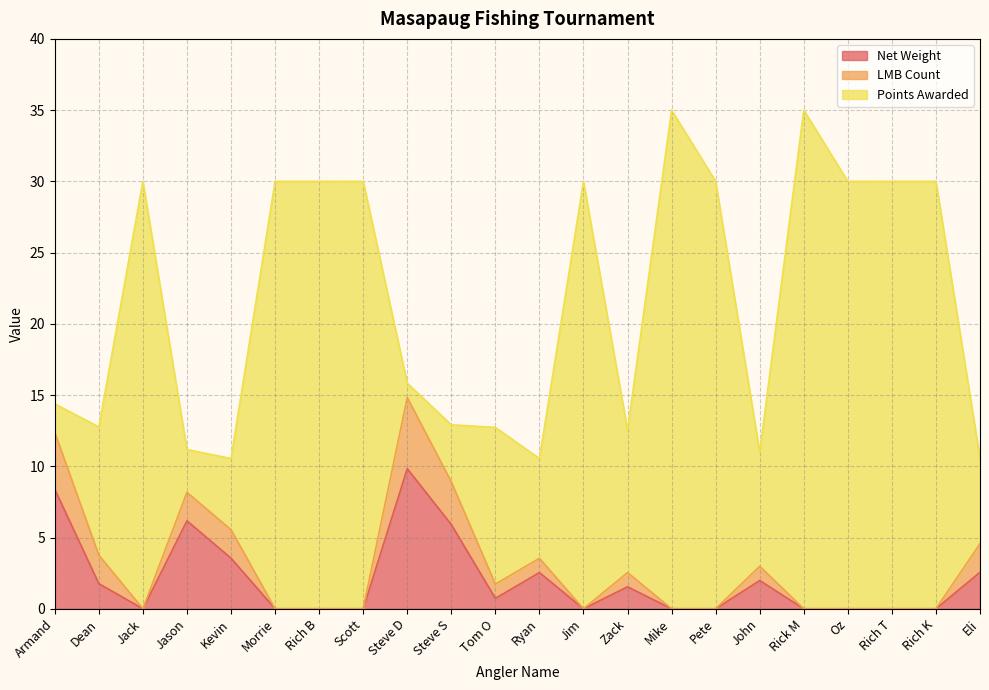

Rank the categories by Net Weight value from highest to lowest.

Steve D, Armand, Jason, Steve S, Kevin, Eli, Ryan, John, Dean, Zack, Tom O, Jack, Morrie, Rich B, Scott, Jim, Mike, Pete, Rick M, Oz, Rich T, Rich K